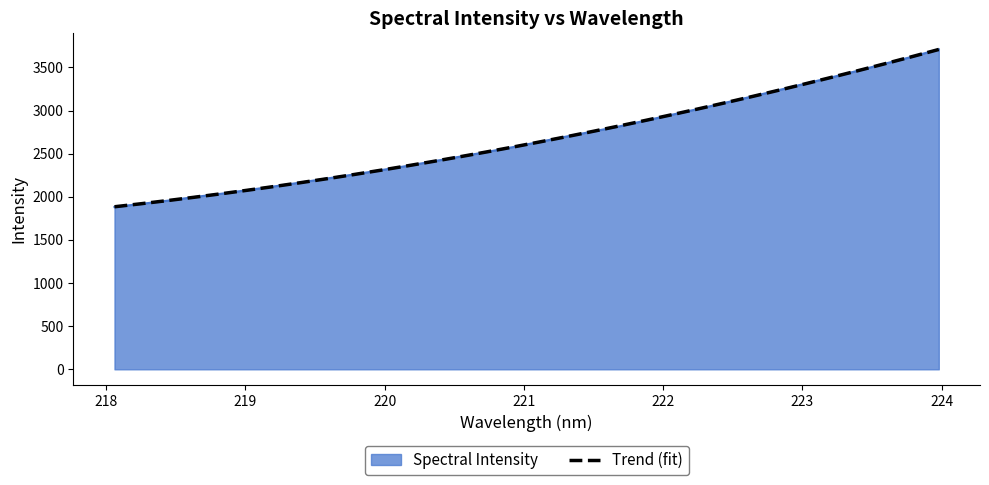

How many lines are shown in the chart?

2